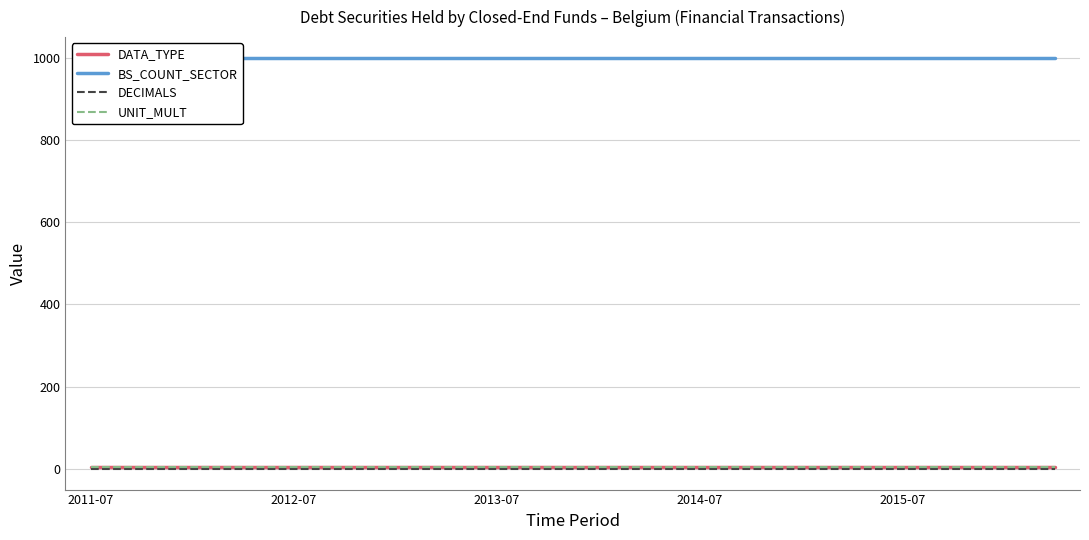

At how many categories does at least one series exceed 979?

20